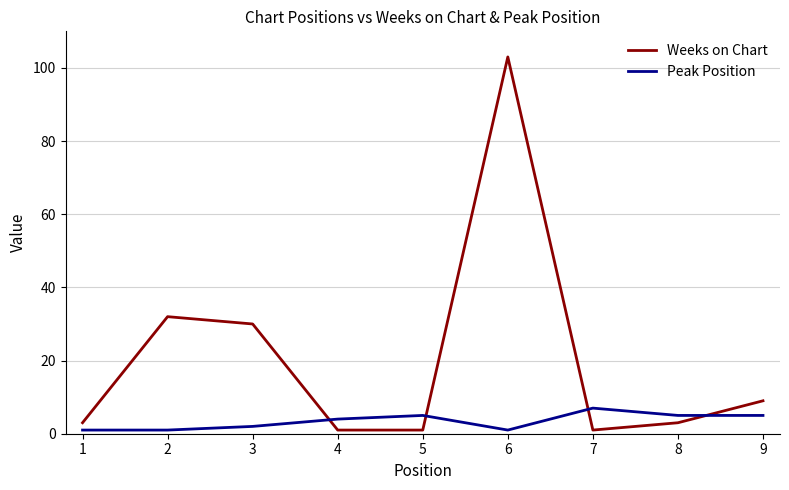

At how many categories does at least one series exceed 10?

3